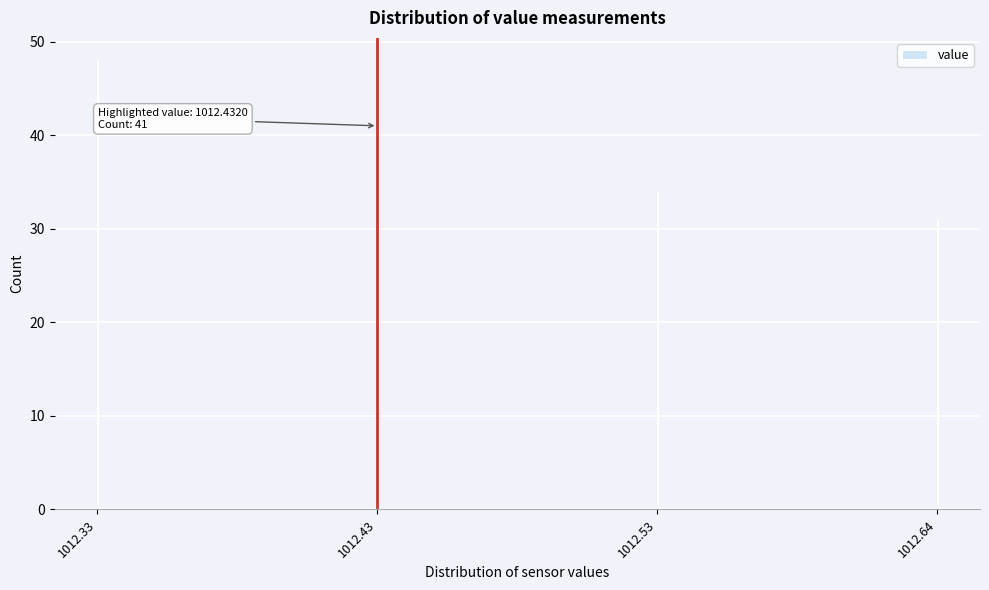

Reading left to right, transcribe all the data shown in this chart.

48	41	34	31